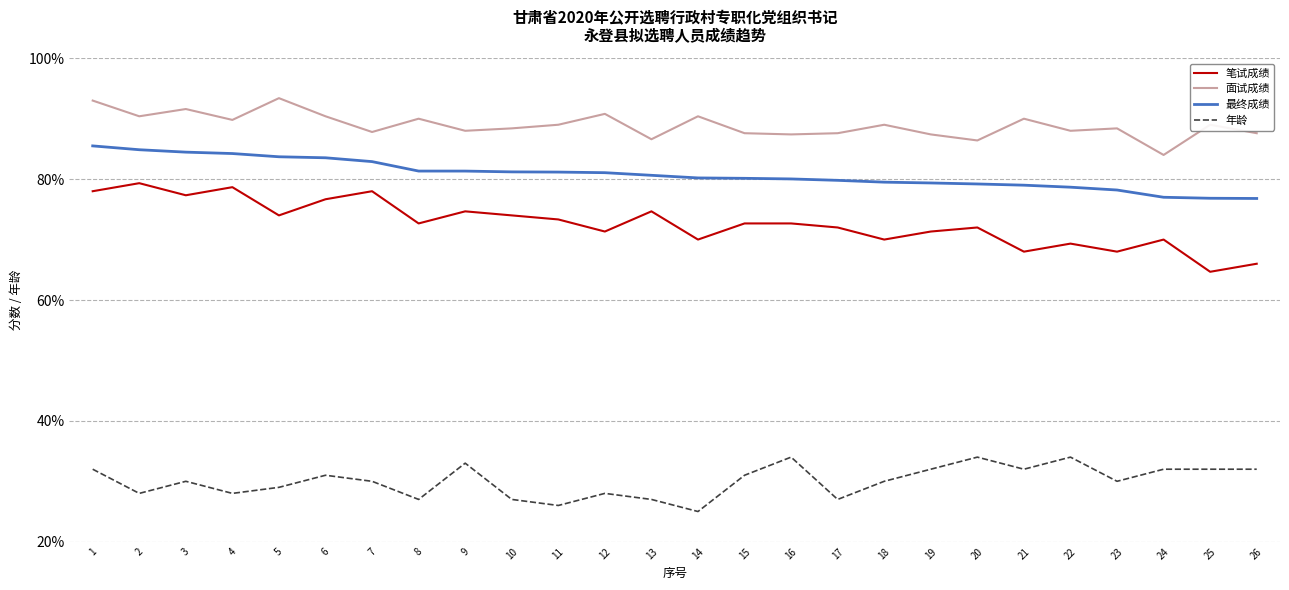

True or false: 年龄 and 面试成绩 cross at least once.

False